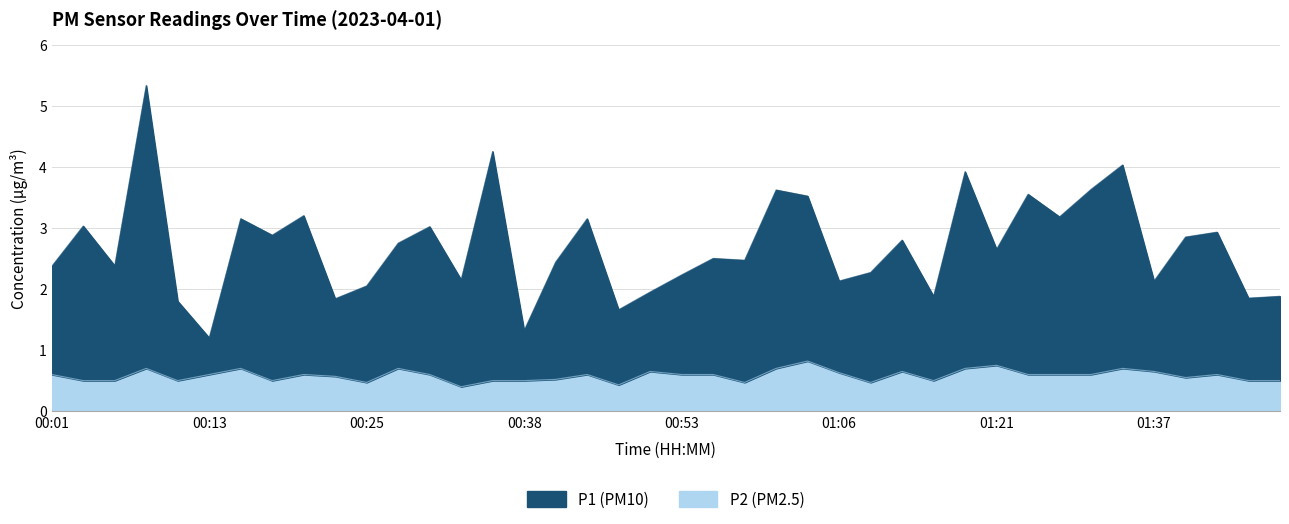

What is the value of the P1 point at the 22nd from the left?

2.5